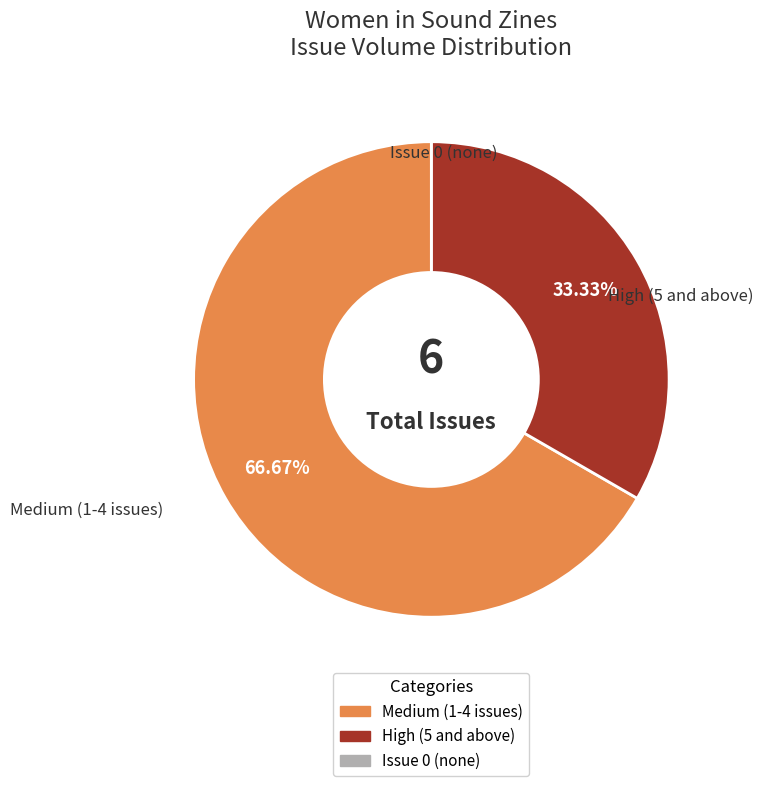

Is there a majority slice in this chart?

Yes